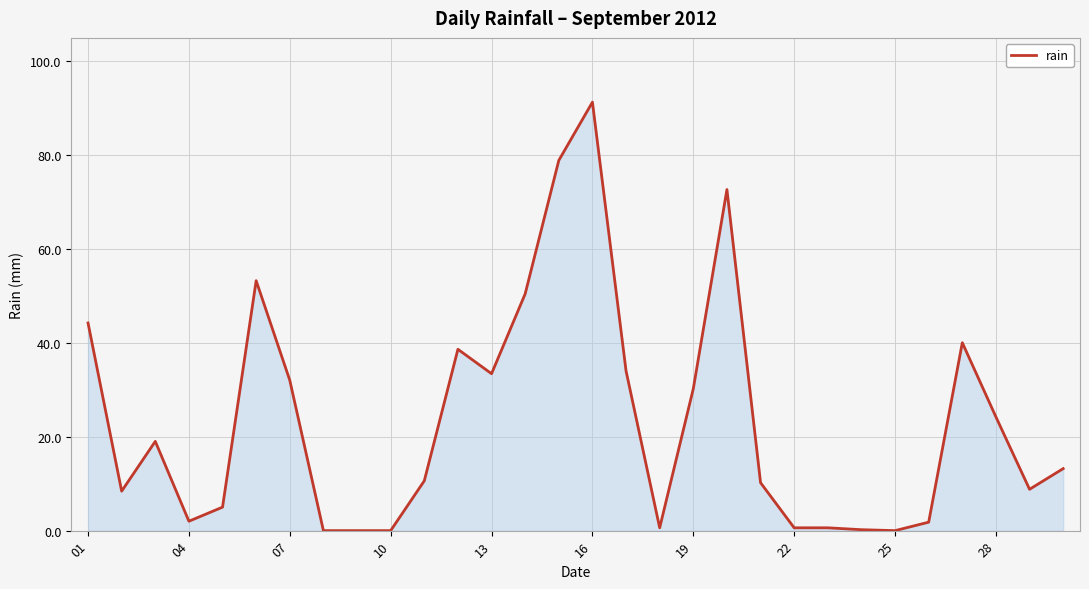

What is the difference between the maximum and minimum values?

91.2